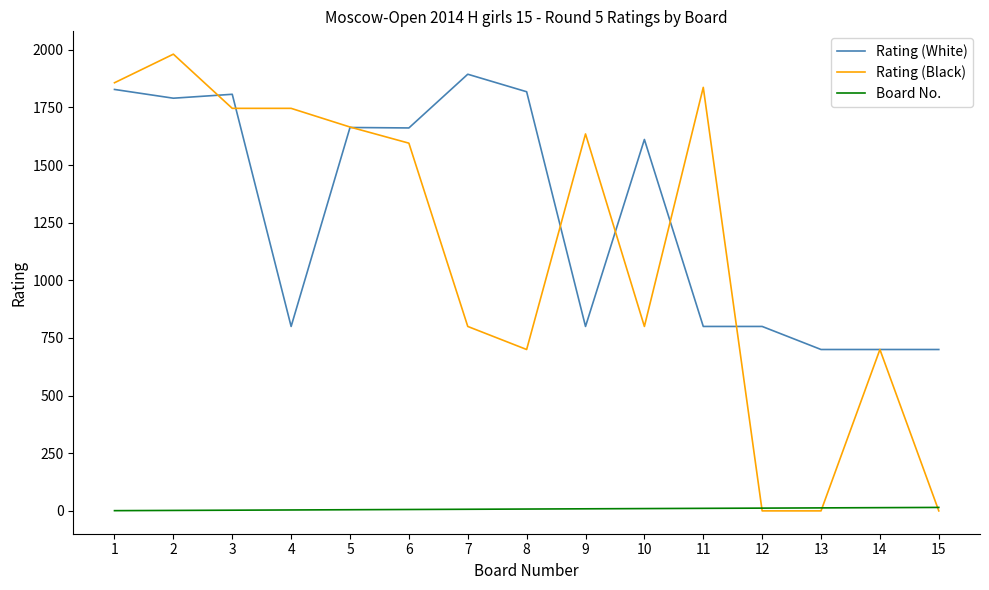

True or false: Rating (White) and Rating (Black) cross at least once.

True